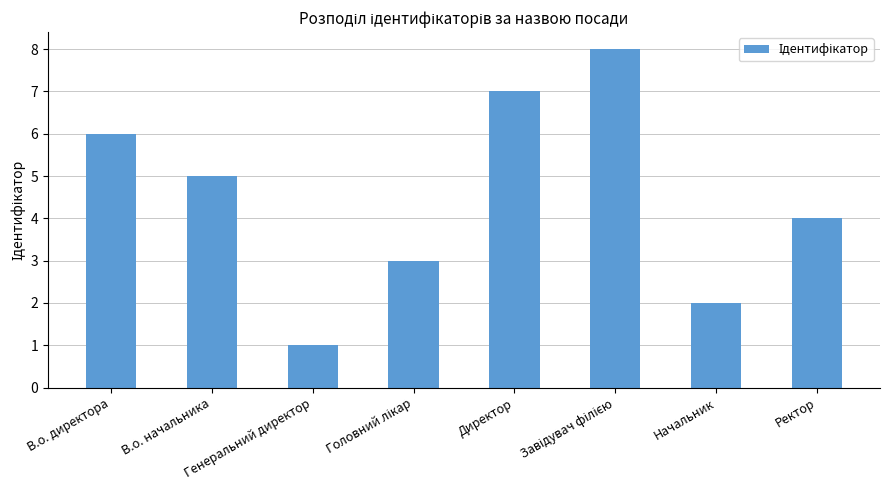

What is the value of the 3rd bar from the left?

1